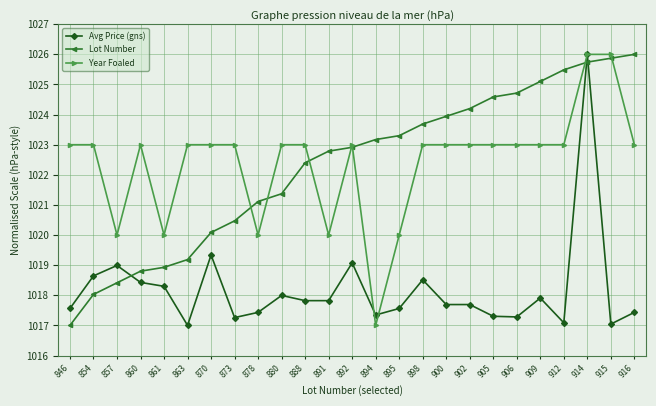

Is it true that Year Foaled equals 337.0 at 915?

False